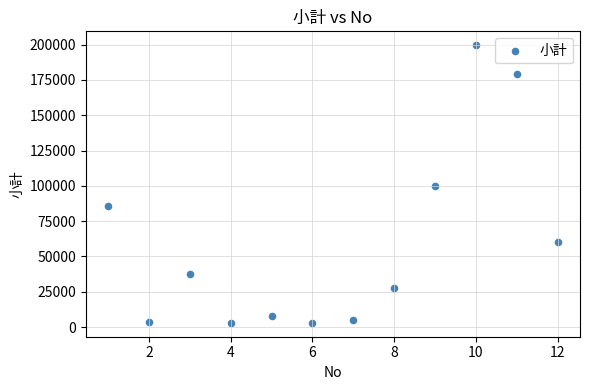

What is the average Y value?

59362